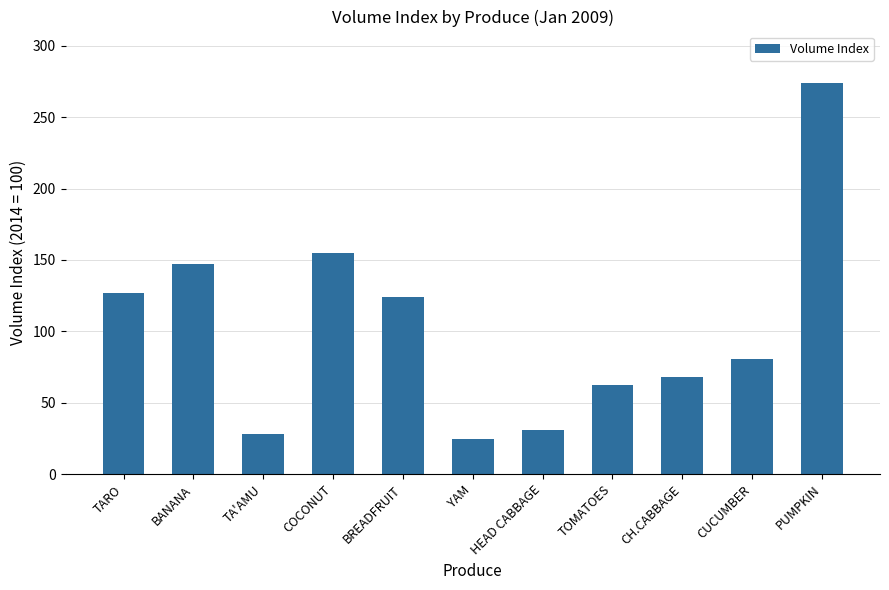

What is the sum of the values at BANANA and YAM?

171.7